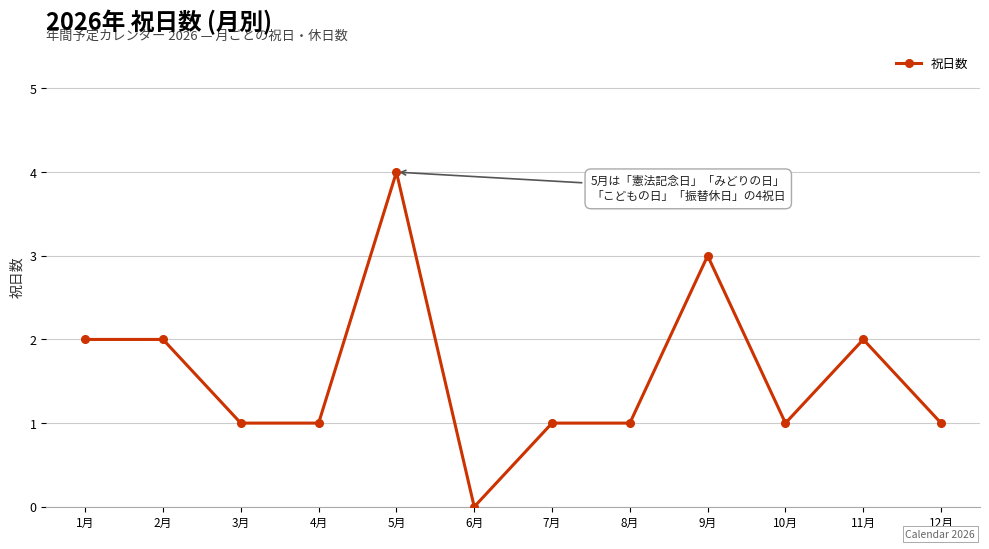

Is it true that the value at 6月 is -3?

False